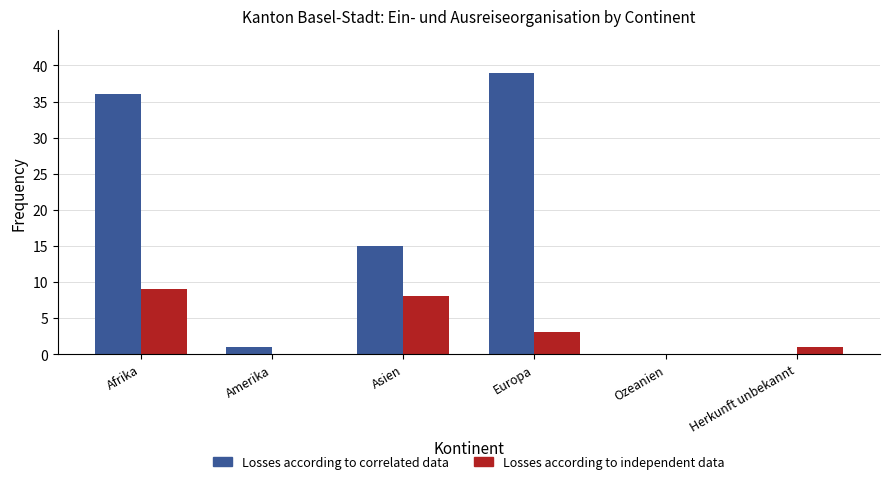

What is the total value across all series at Asien?

23